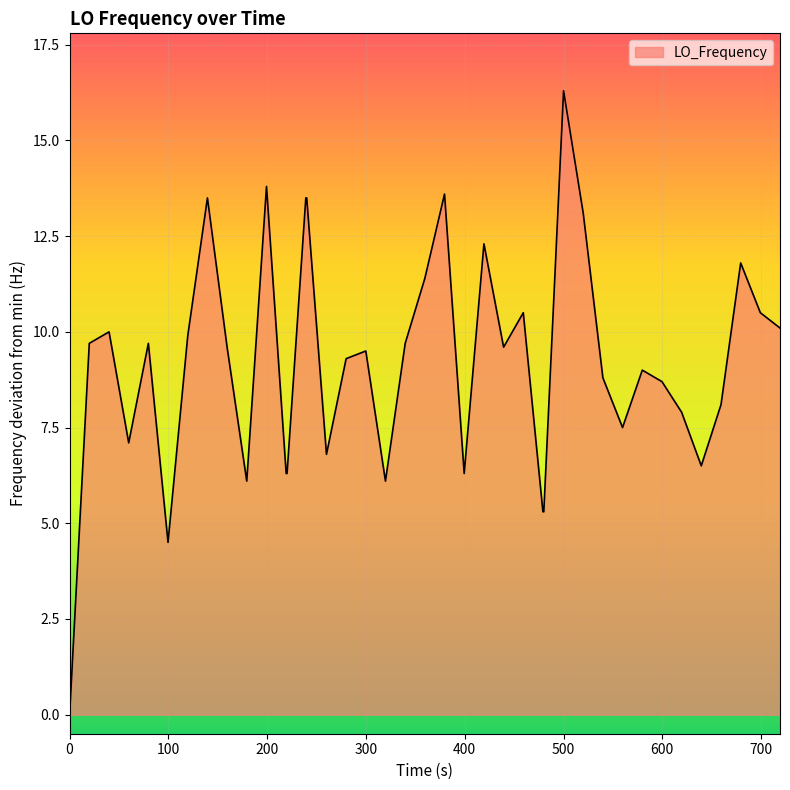

What is the difference between the maximum and minimum values?

16.3